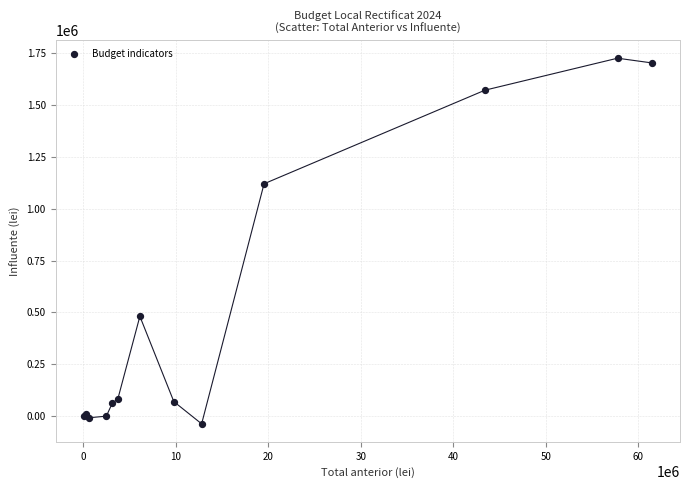

What Y value in the scatter plot is closest to 844079?

1120000